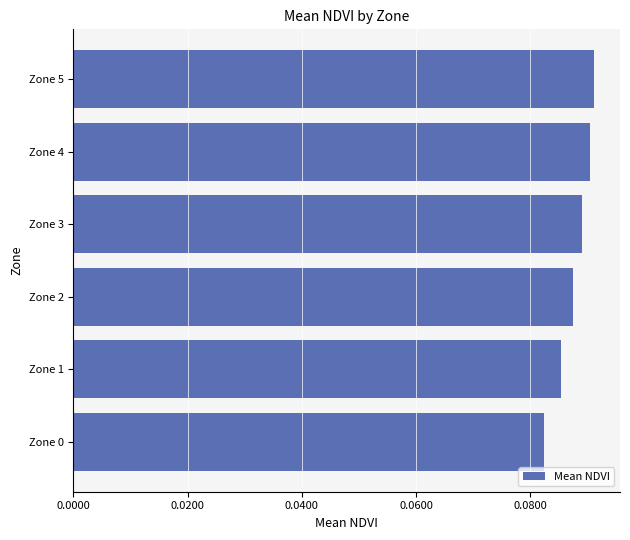

What is the sum of all values?

0.5